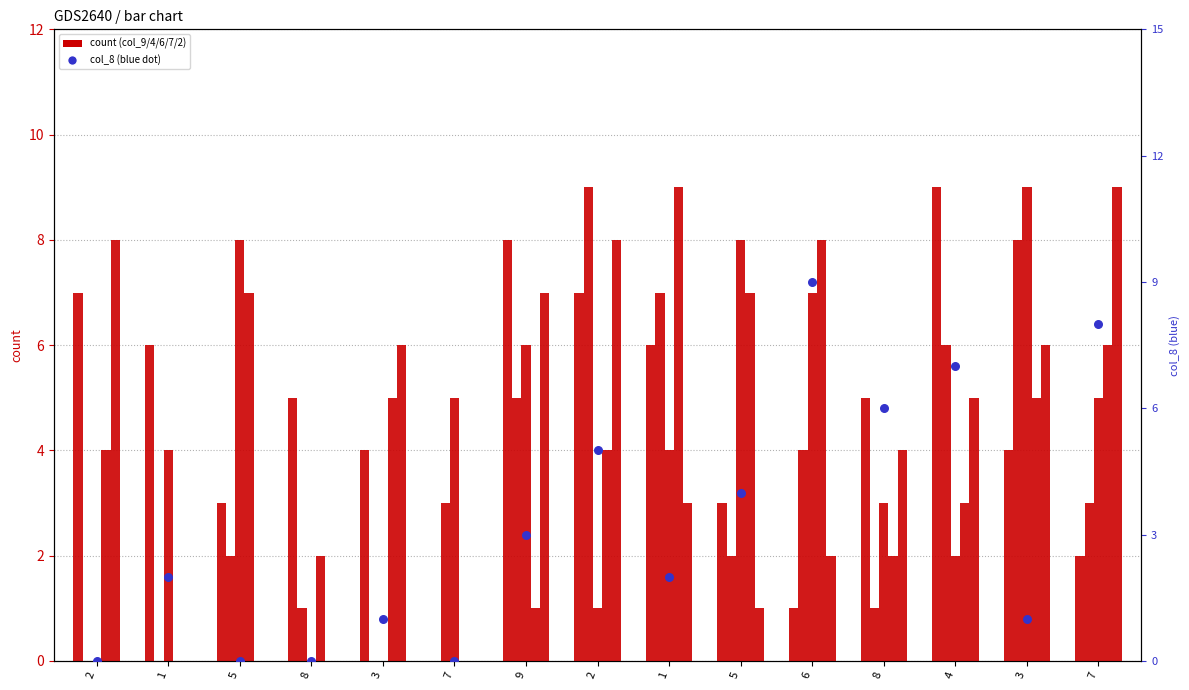

At how many categories does at least one series exceed 3?

15